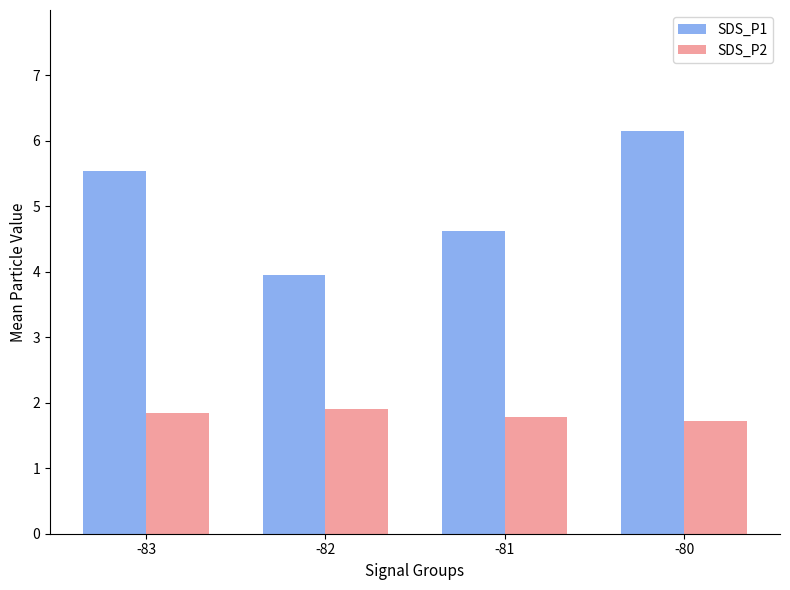

Does the chart contain any negative values?

No